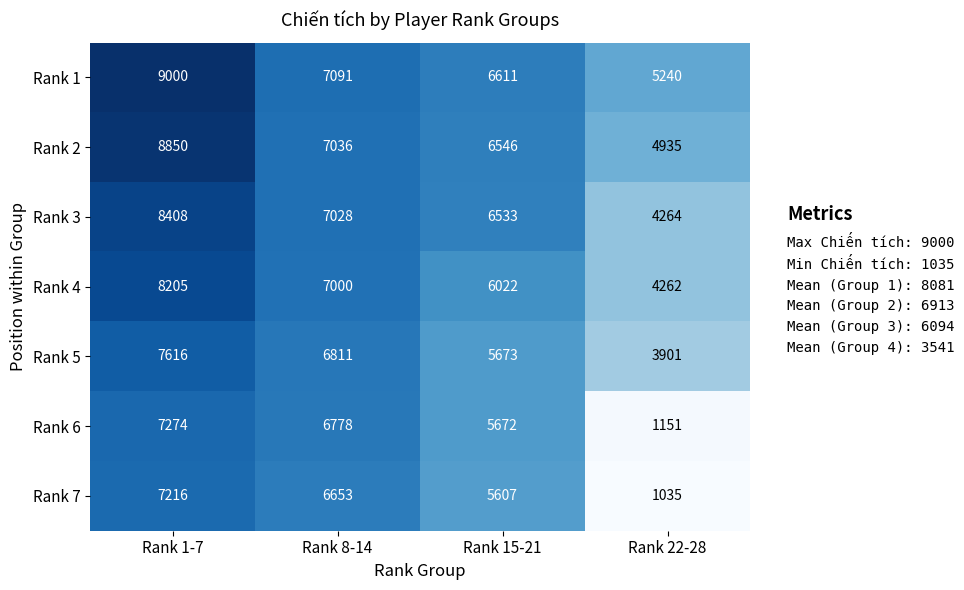

Which series has the largest range (max minus min)?

Rank 7